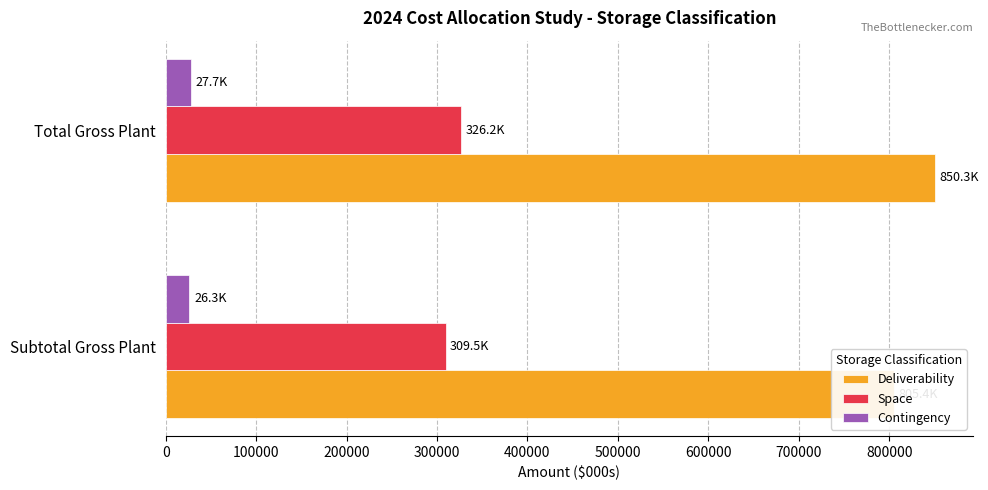

What is the value of the Deliverability bar at the 1st from the left?

805412.9